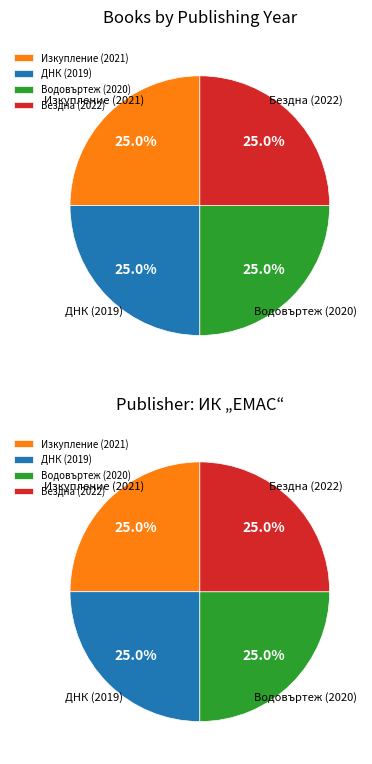

To the nearest percent, what portion does Водовъртеж (2020) represent?

25%